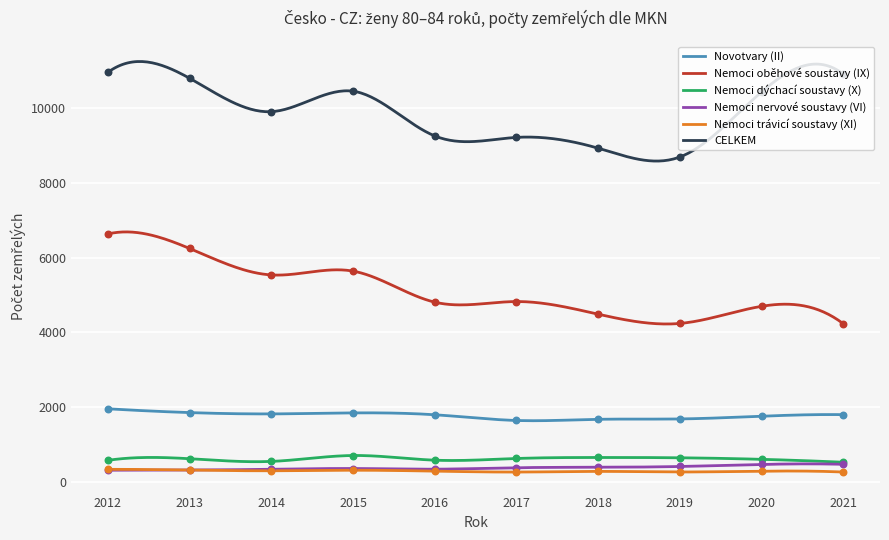

At how many categories does at least one series exceed 5143?

10